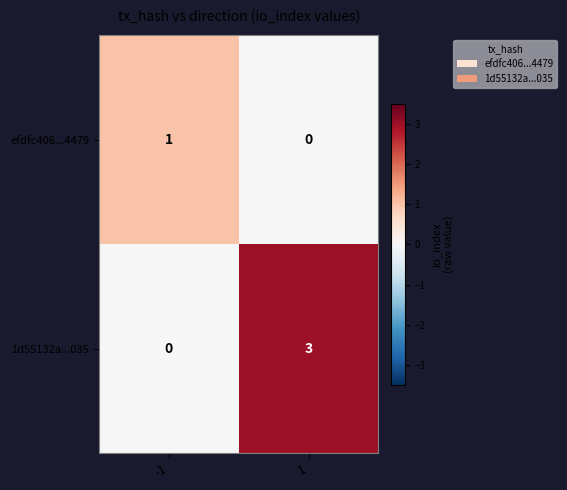

Which series has the largest range (max minus min)?

1d55132a...035